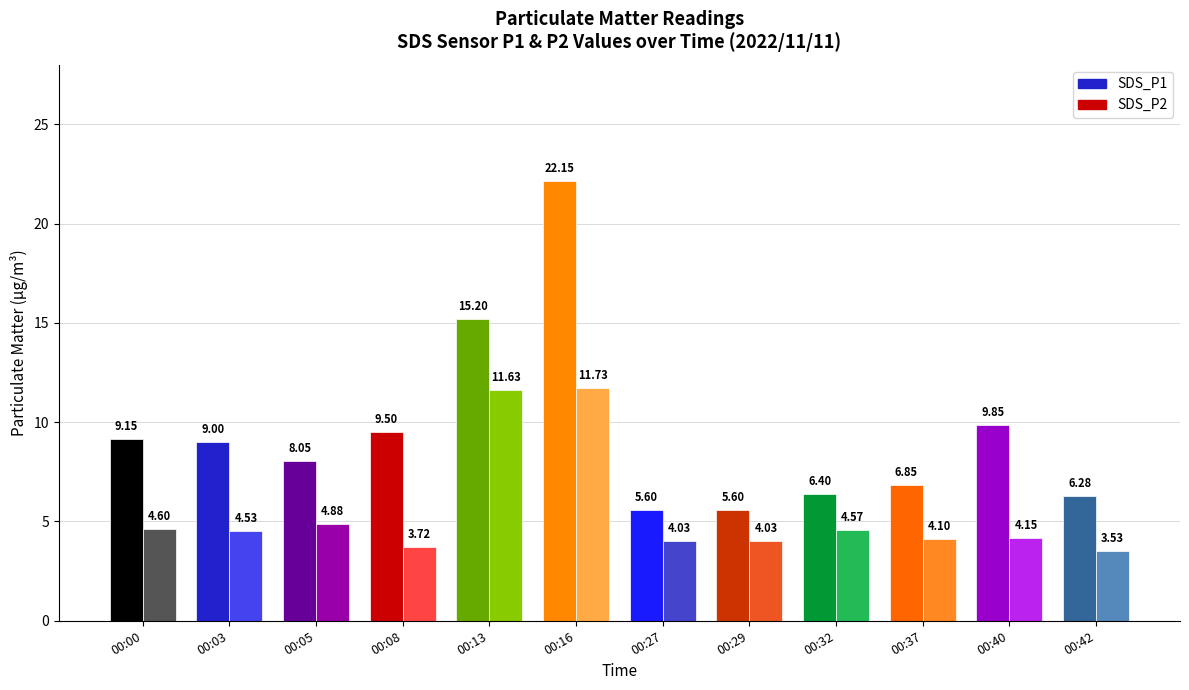

What is the total value across all series at 00:37?

10.9